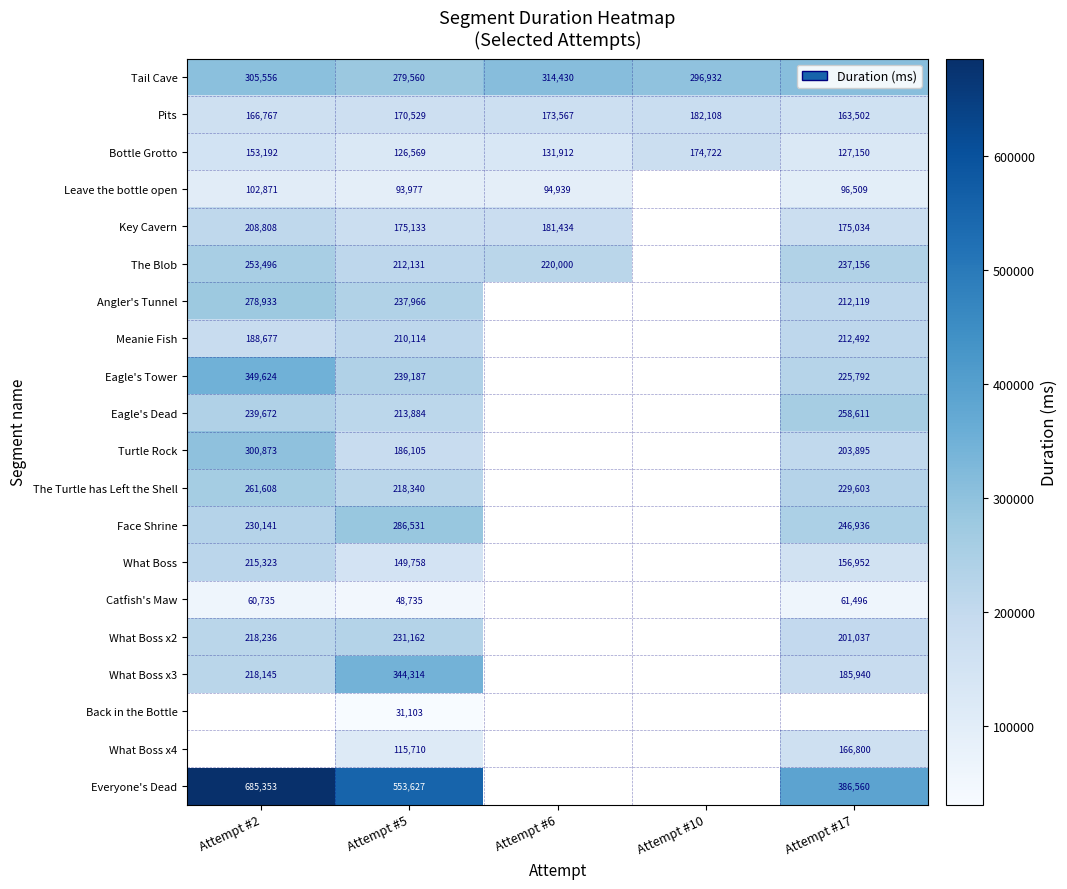

List the labels in order of Pits value, largest first.

Attempt #10, Attempt #6, Attempt #5, Attempt #2, Attempt #17